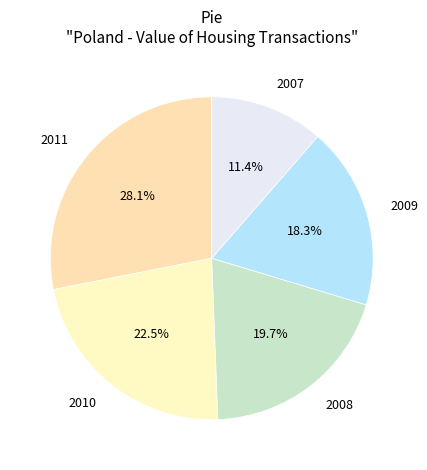

Which slice is the smallest?

2007